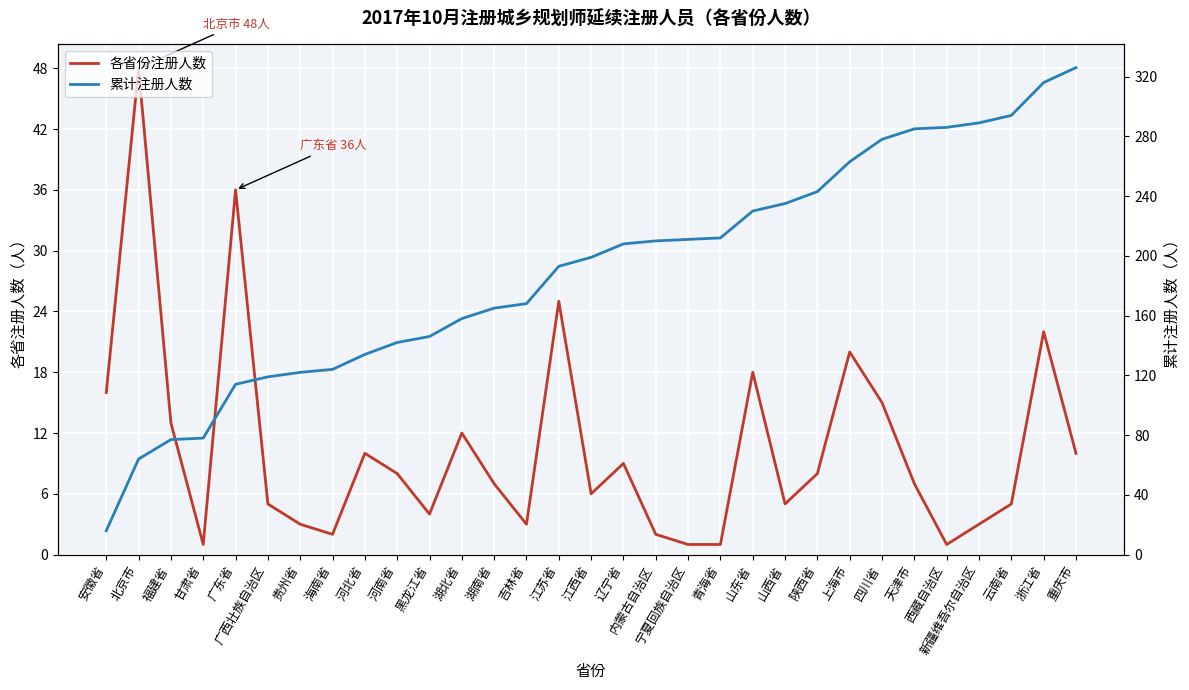

List the series in order of their overall mean, highest first.

累计注册人数, 各省份注册人数